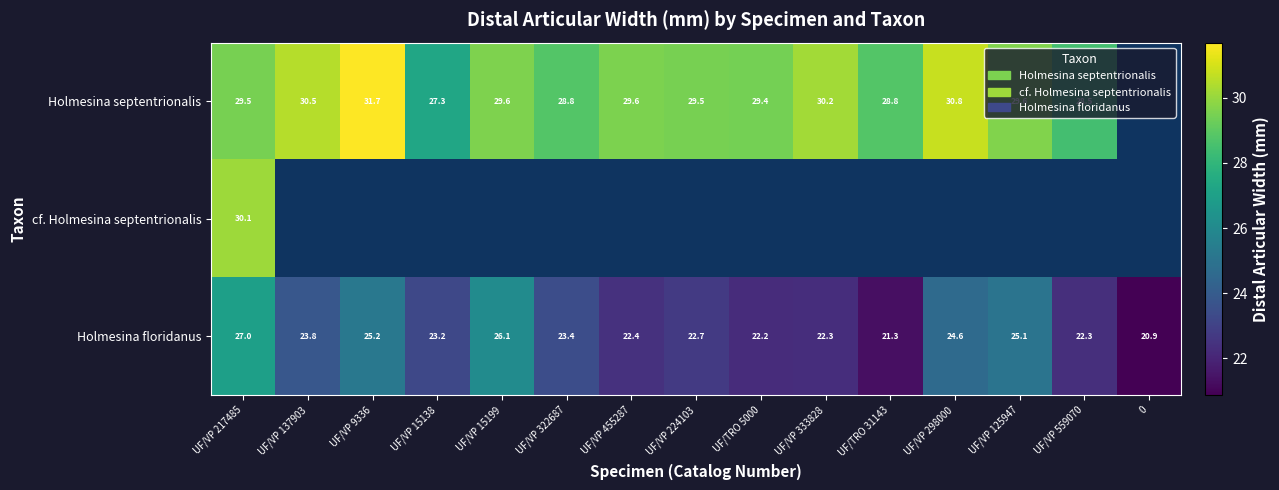

What is the sum of the Holmesina septentrionalis values at UF/VP 15138 and UF/TRO 31143?

56.1